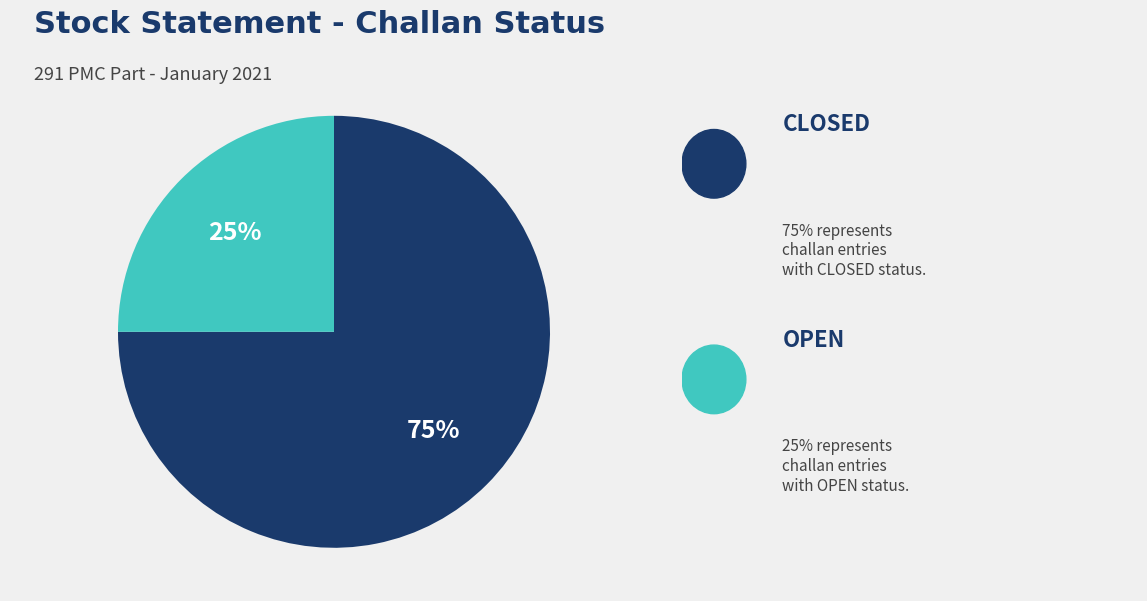

To the nearest percent, what is the difference between the largest and smallest slice percentages?

50%